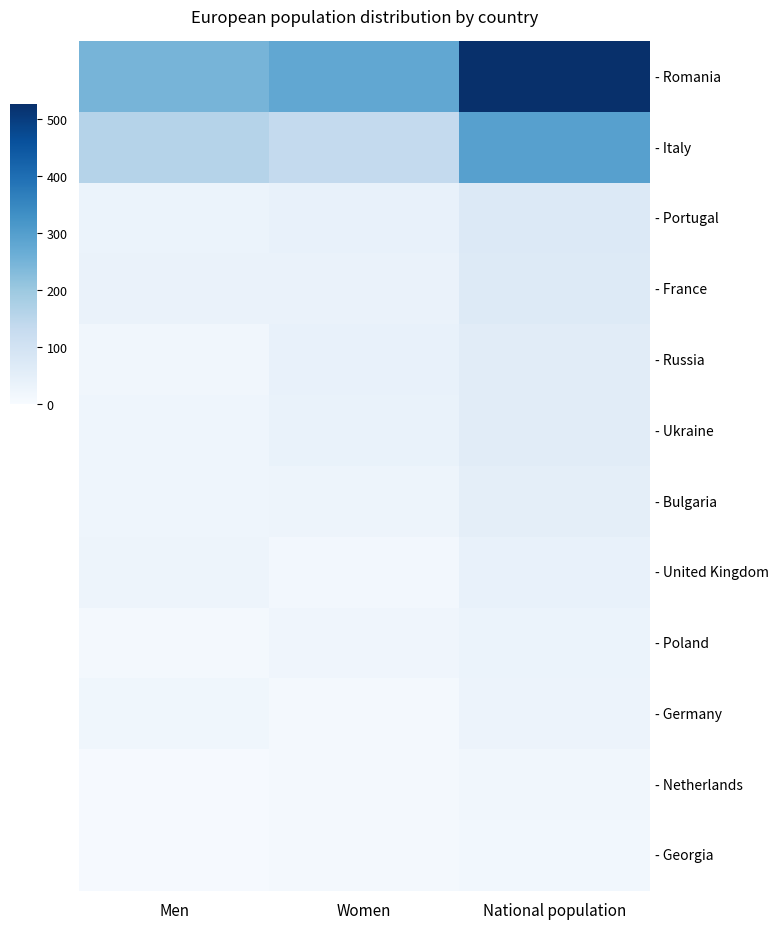

List the series in order of their peak value, lowest first.

- Georgia, - Netherlands, - Germany, - Poland, - United Kingdom, - Bulgaria, - Ukraine, - Russia, - France, - Portugal, - Italy, - Romania